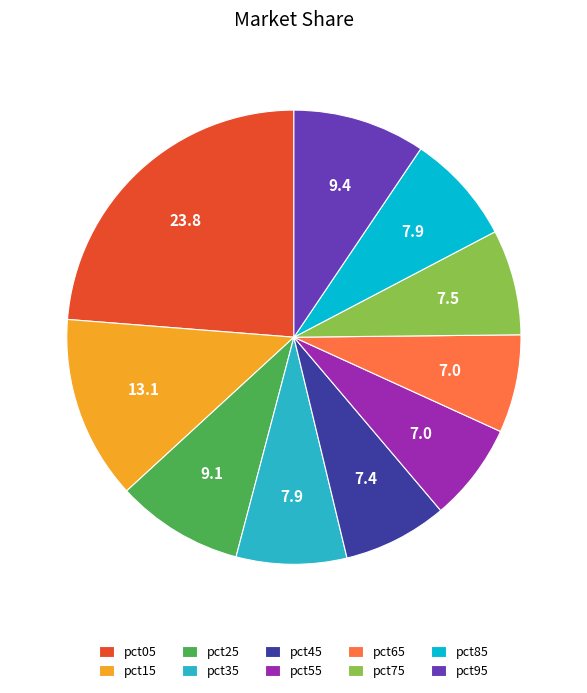

Count the number of slices in the pie.

10